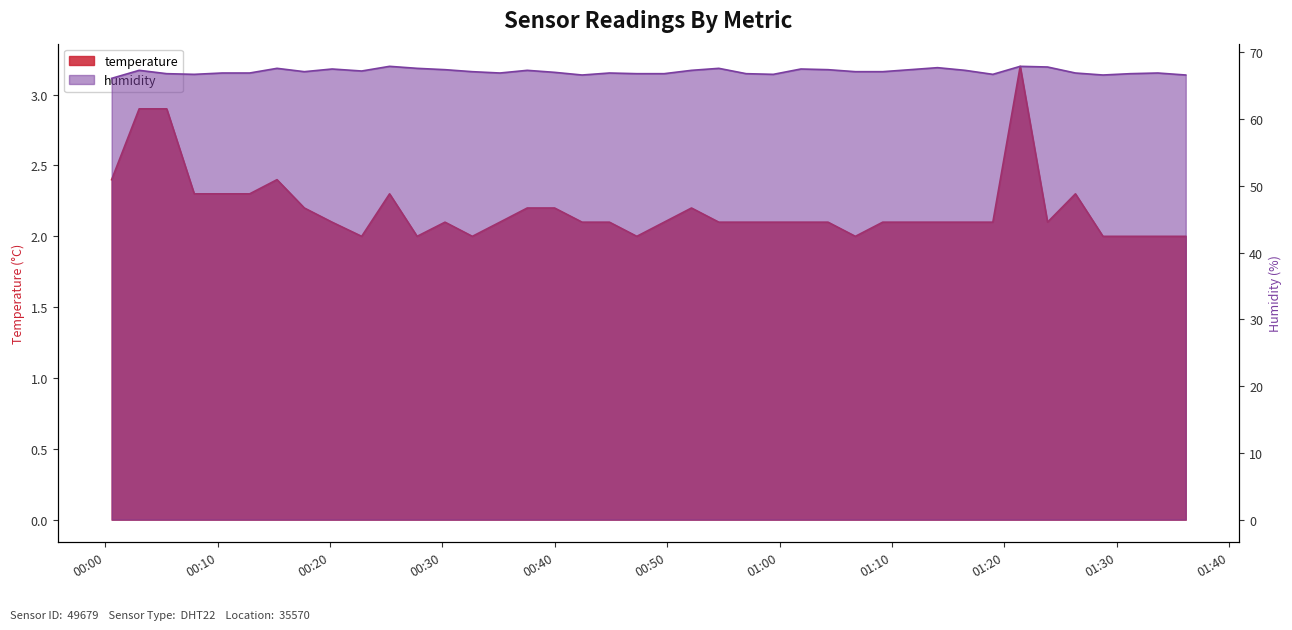

What is the maximum value for temperature?

3.2